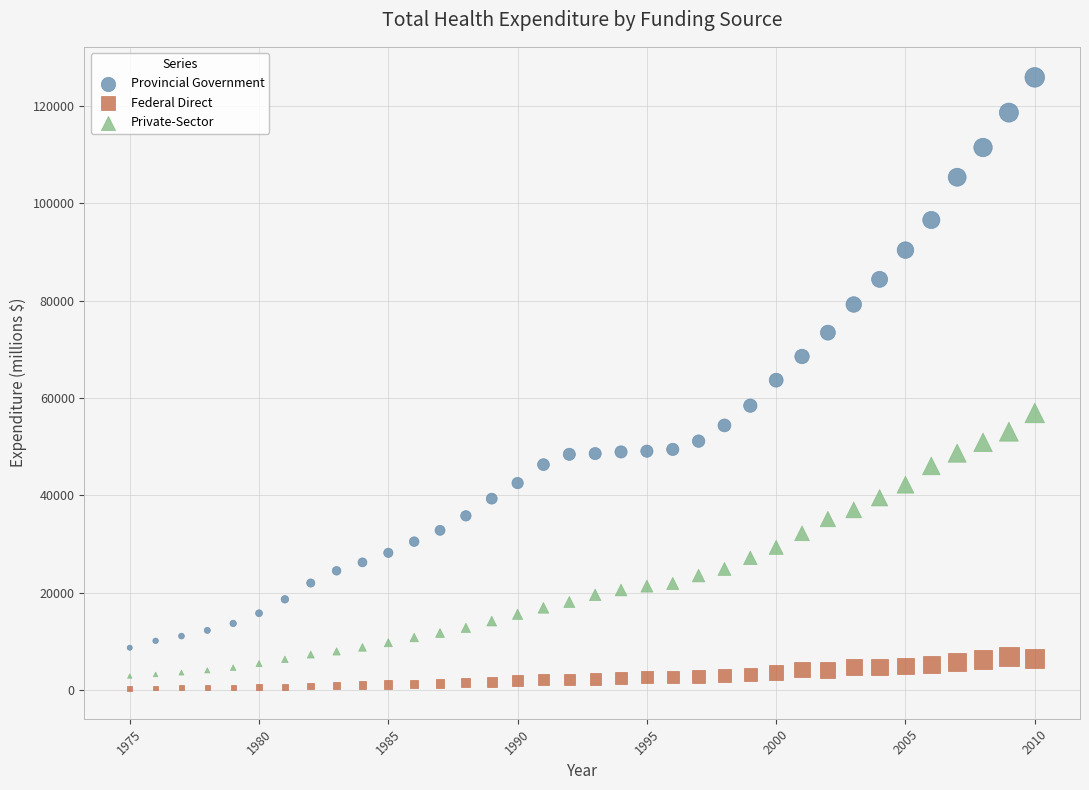

Across all data points, what is the range of Y values (max minus min)?

125474.8